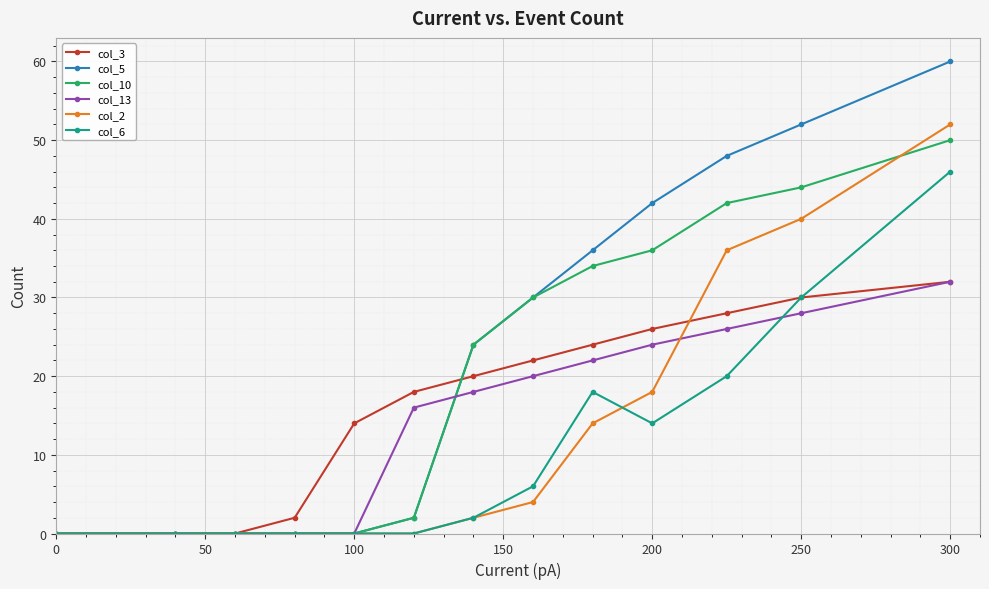

Which series has the largest range (max minus min)?

col_5